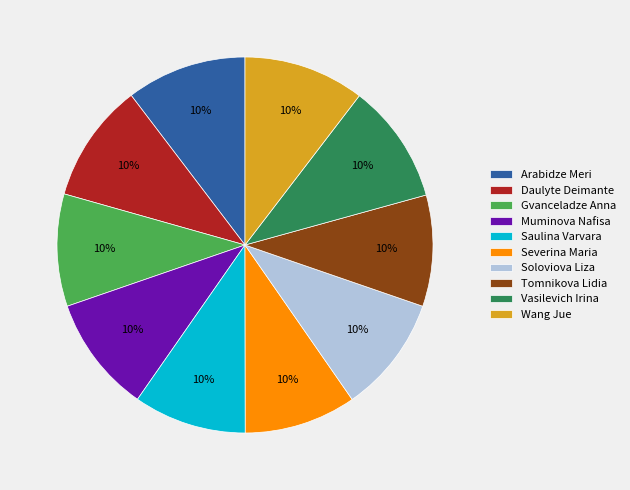

To the nearest percent, what portion does Tomnikova Lidia represent?

10%